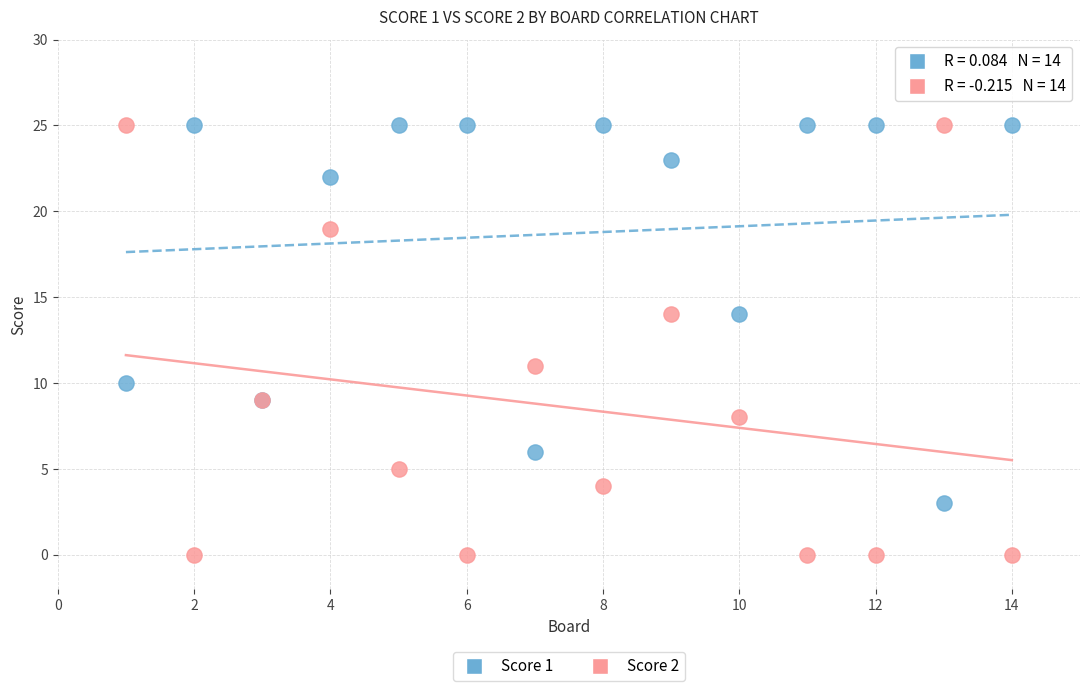

In the Score 2 series, what Y value is closest to 12?

11